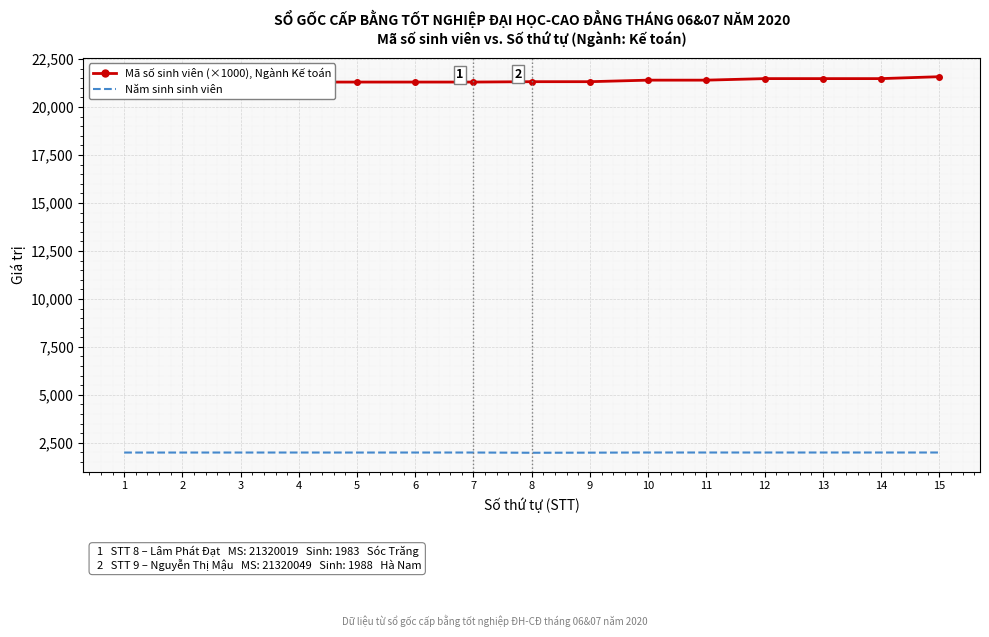

What is the average value of the Năm sinh sinh viên series?

1993.9